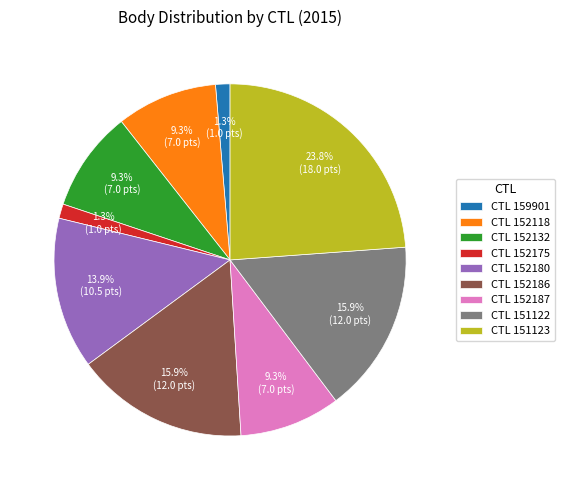

Is CTL 152175 the majority of the pie?

No